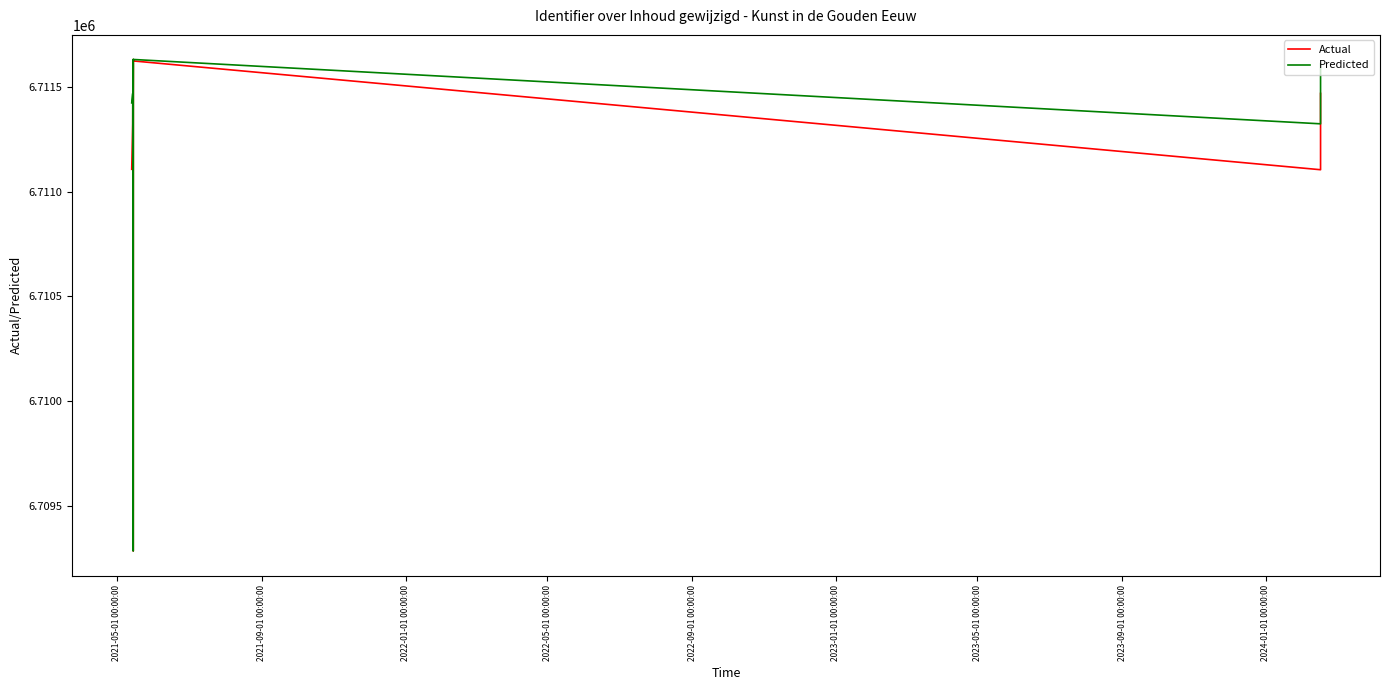

List the series in order of their overall mean, highest first.

Predicted, Actual